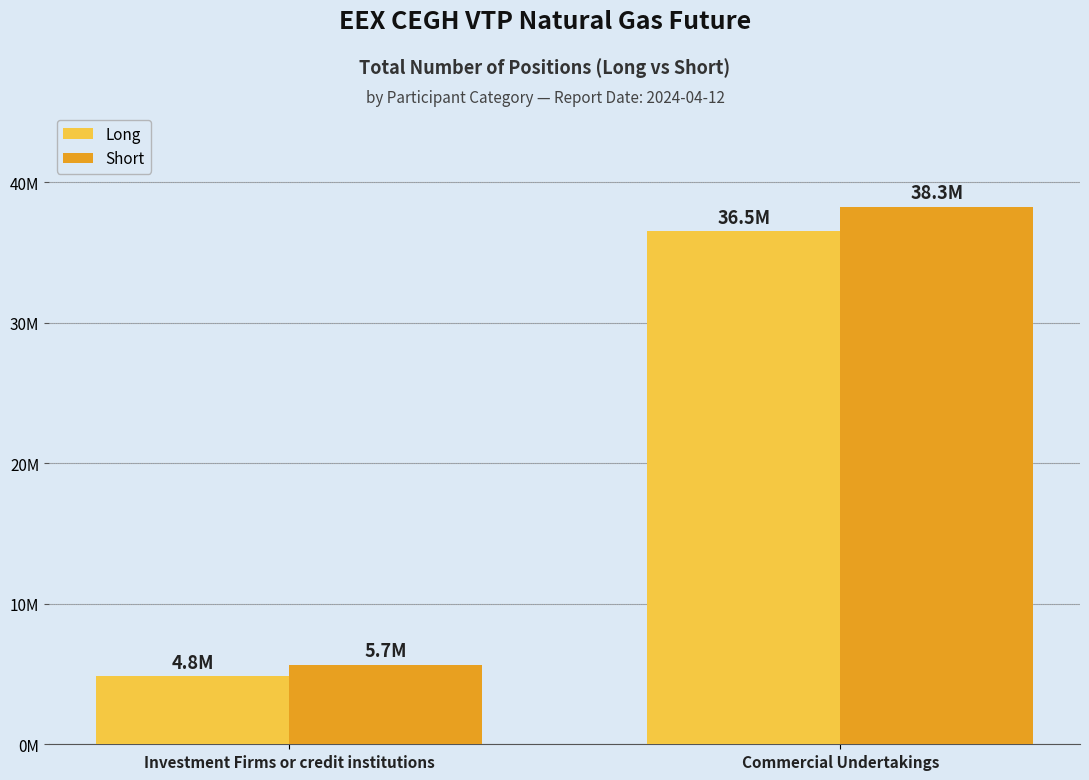

What is the difference between the highest and lowest values at Commercial Undertakings?

1765452